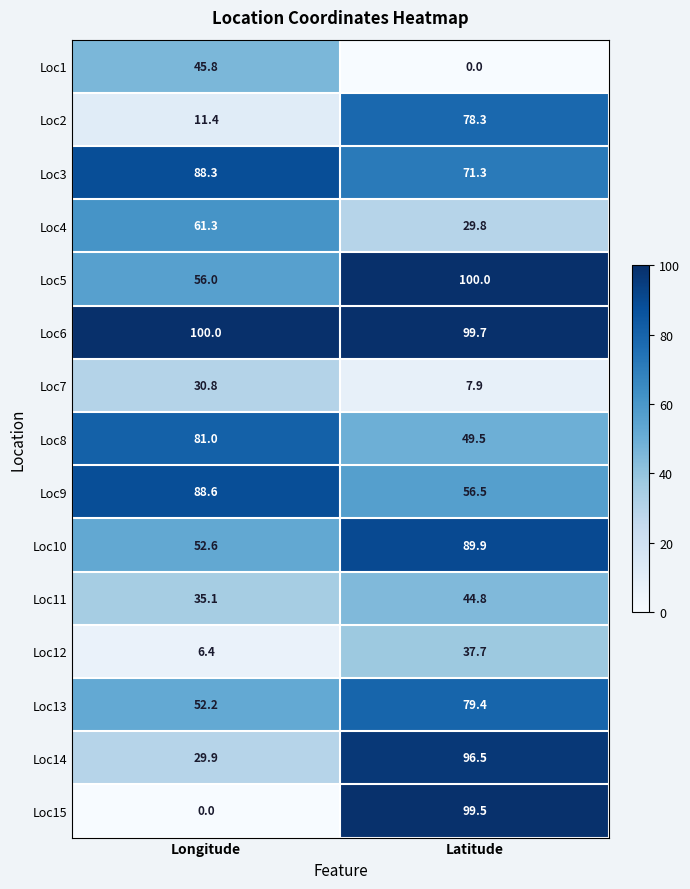

Reading left to right, list all the values displayed in this chart.

Loc1: 45.8	0.0
Loc2: 11.4	78.3
Loc3: 88.3	71.3
Loc4: 61.3	29.8
Loc5: 56.0	100.0
Loc6: 100.0	99.7
Loc7: 30.8	7.9
Loc8: 81.0	49.5
Loc9: 88.6	56.5
Loc10: 52.6	89.9
Loc11: 35.1	44.8
Loc12: 6.4	37.7
Loc13: 52.2	79.4
Loc14: 29.9	96.5
Loc15: 0.0	99.5